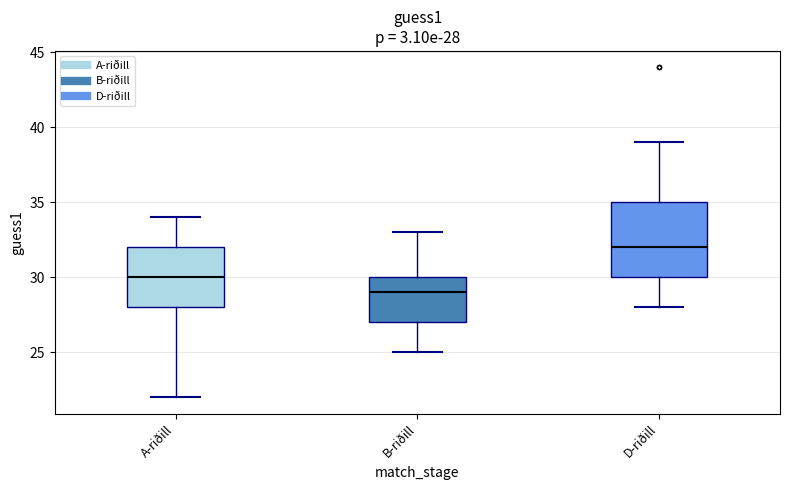

Which box's median line is the lowest?

B-riðill